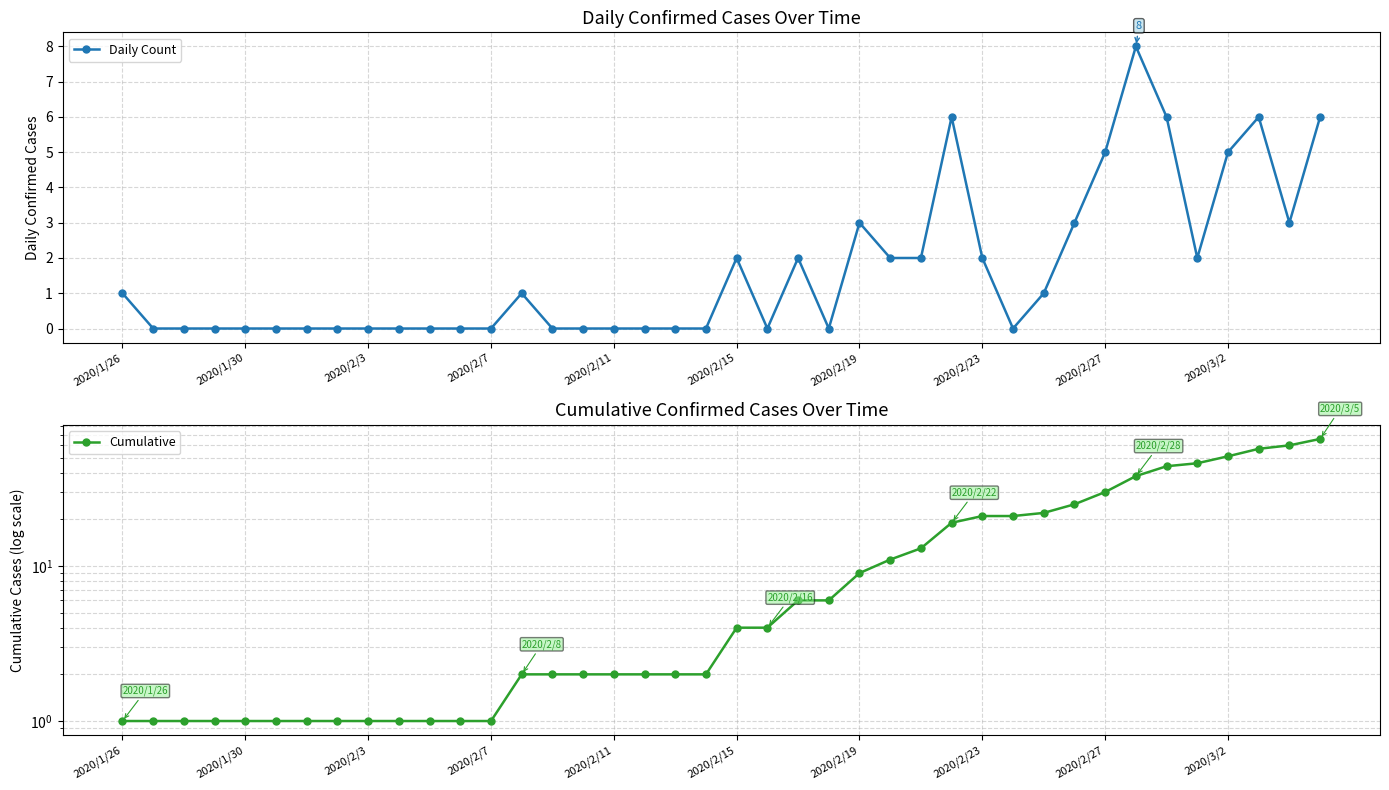

True or false: Daily Count has more than 1 interior local peaks.

True